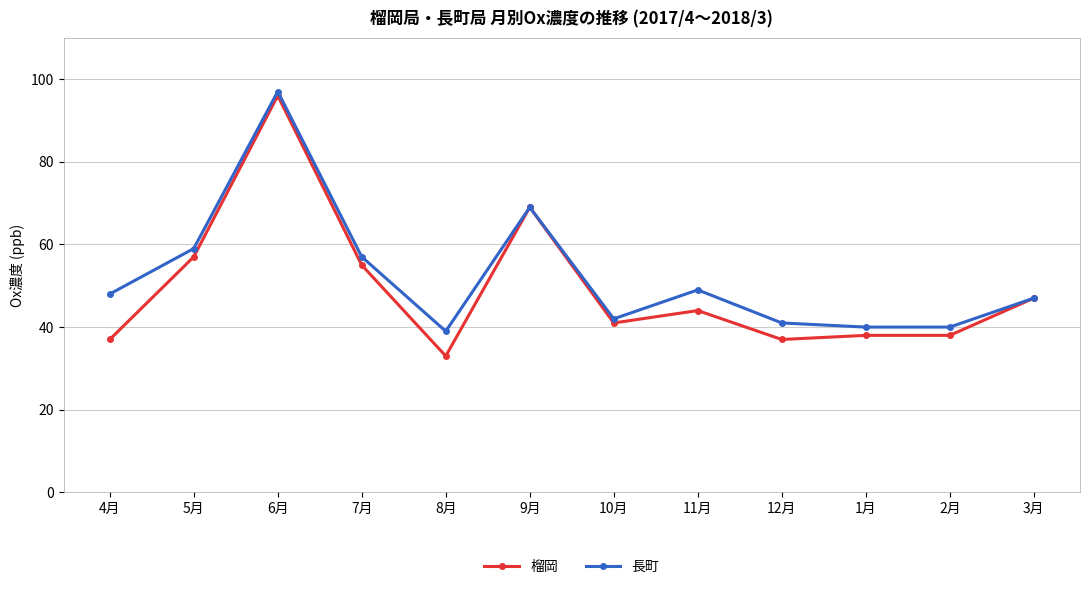

True or false: 榴岡 has a value of 47 at 3月.

True